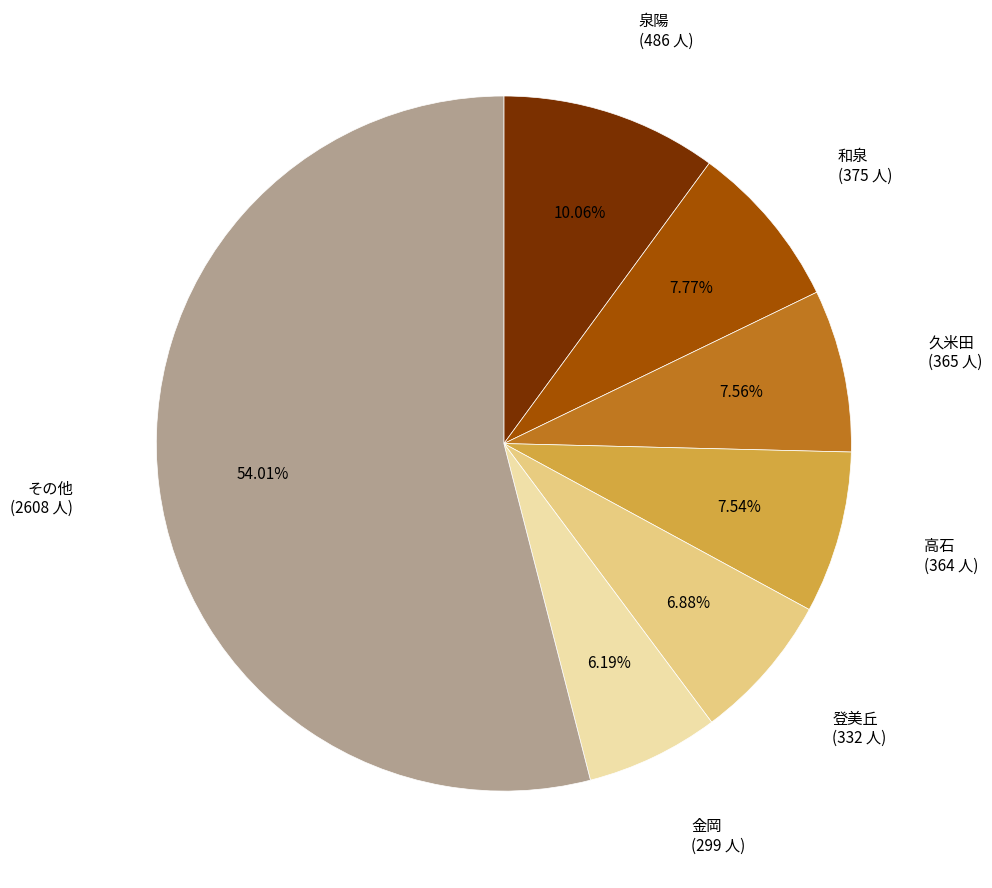

Is there a majority slice in this chart?

Yes